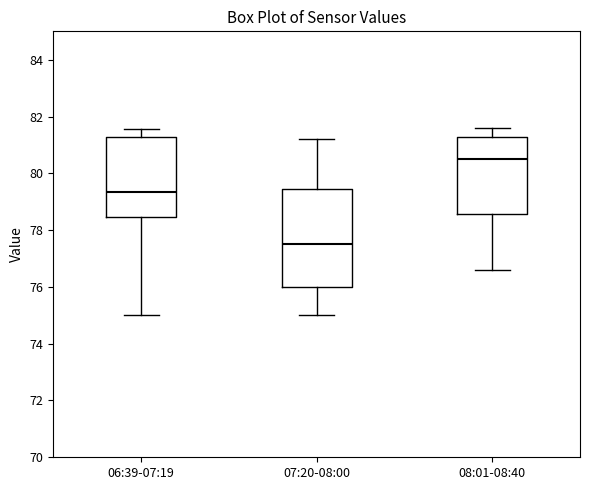

Which box's median line is the highest?

08:01-08:40